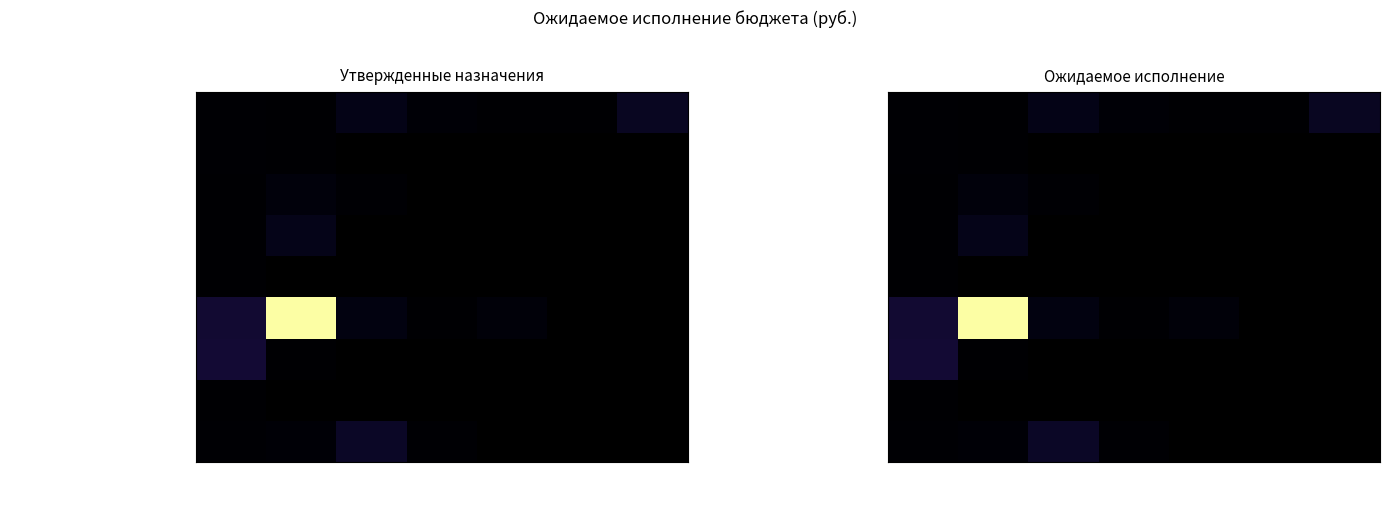

Which category has the highest value across all series?

Подр.2